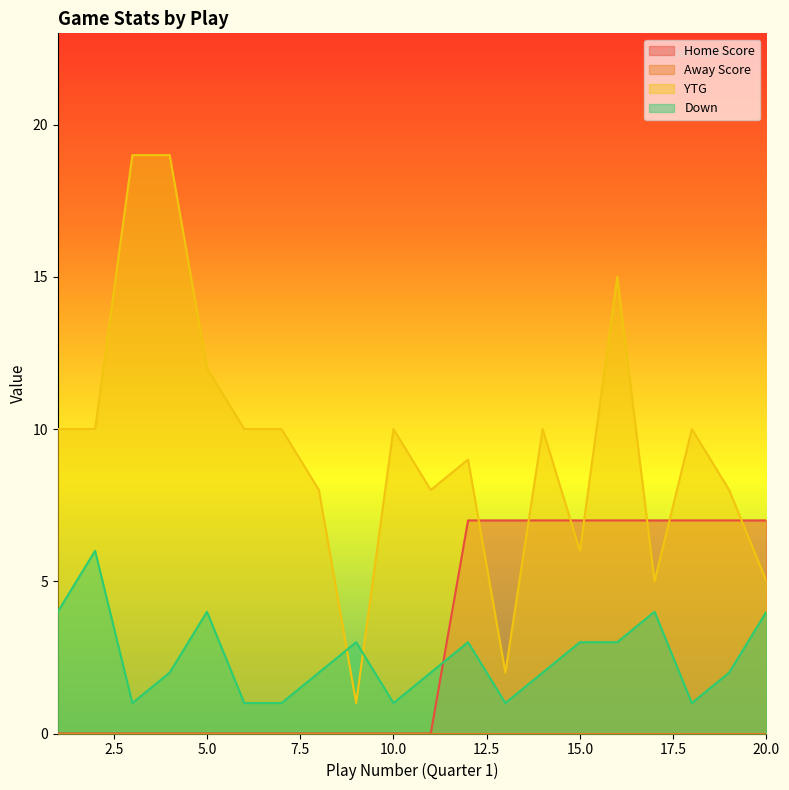

What is the sum of all Down values?

50